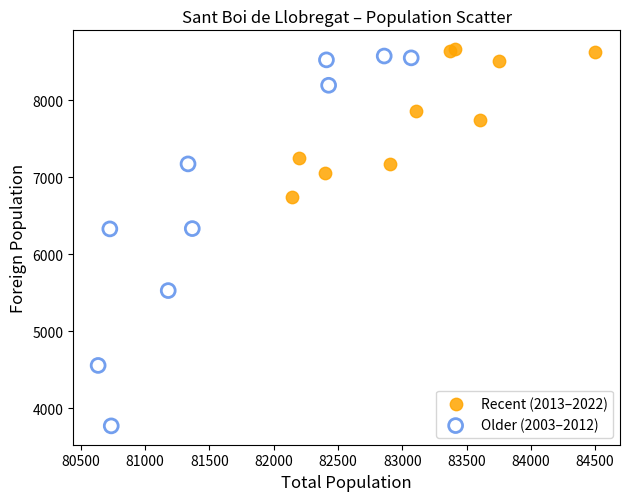

Which series has the widest spread of Y values?

Older (2003–2012)